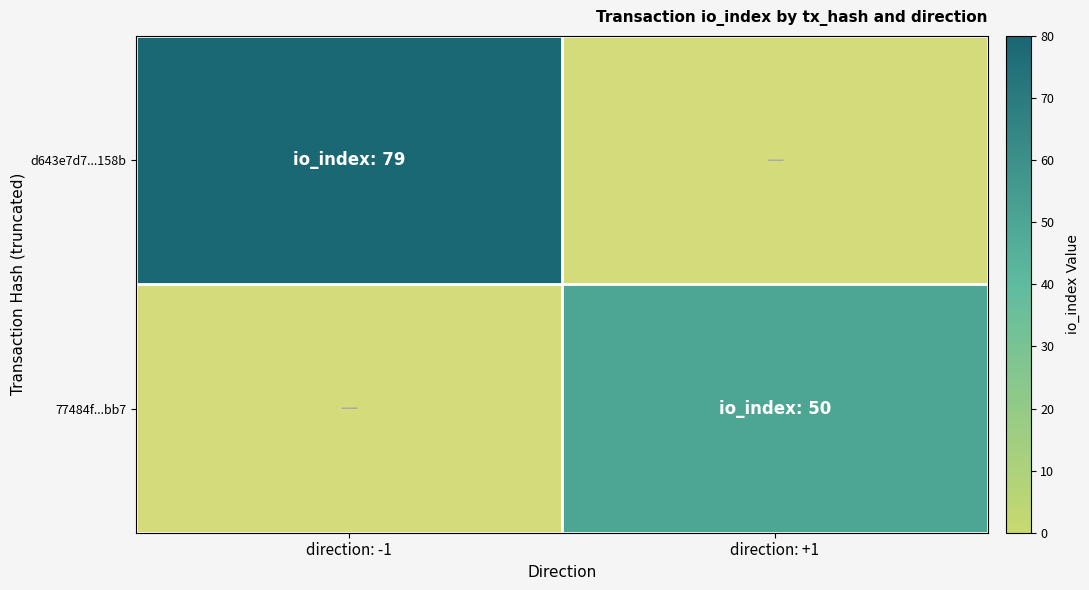

Between direction: -1 and direction: +1, which series saw the biggest shift?

d643e7d7...158b